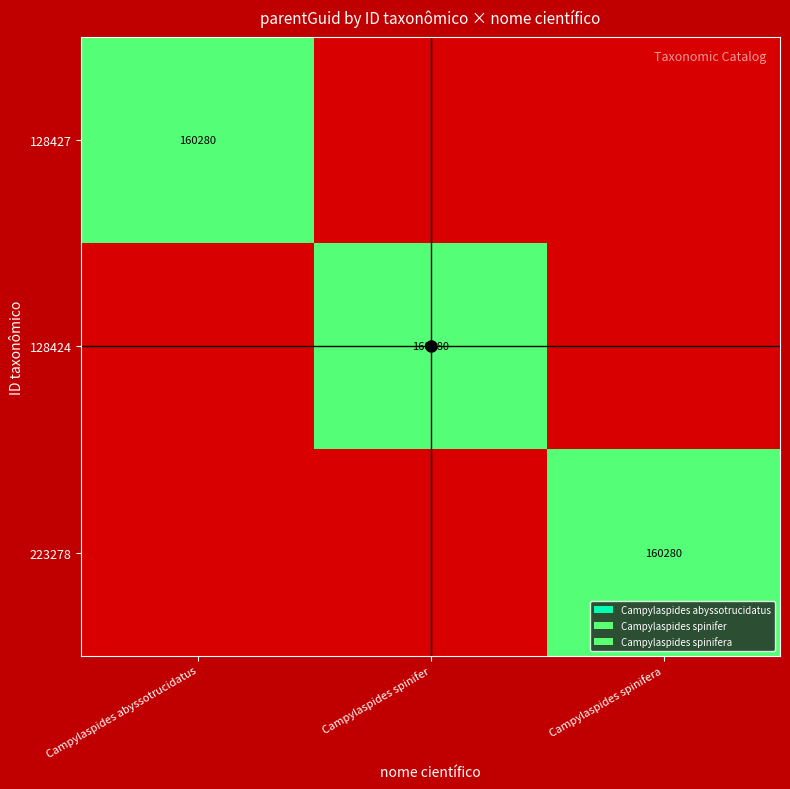

Count the number of categories in the chart.

3